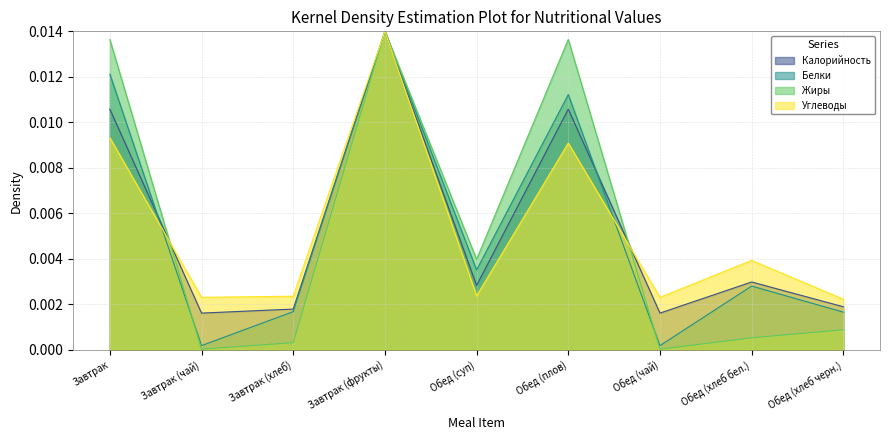

Which series has the widest spread of values?

Жиры